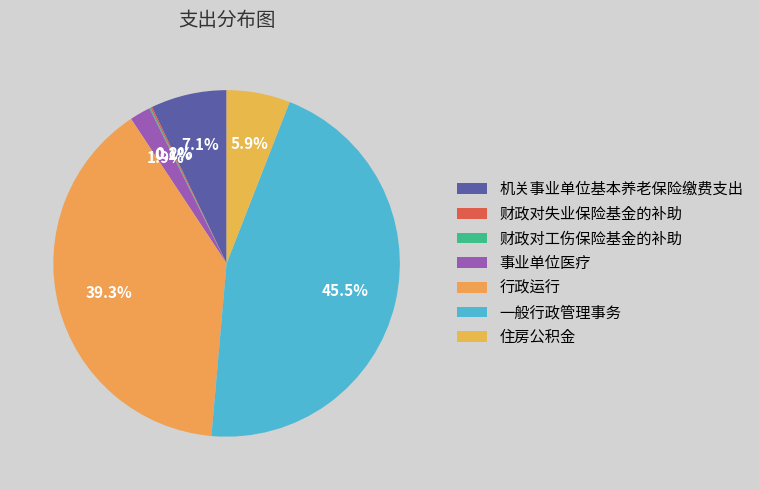

Is there a majority slice in this chart?

No